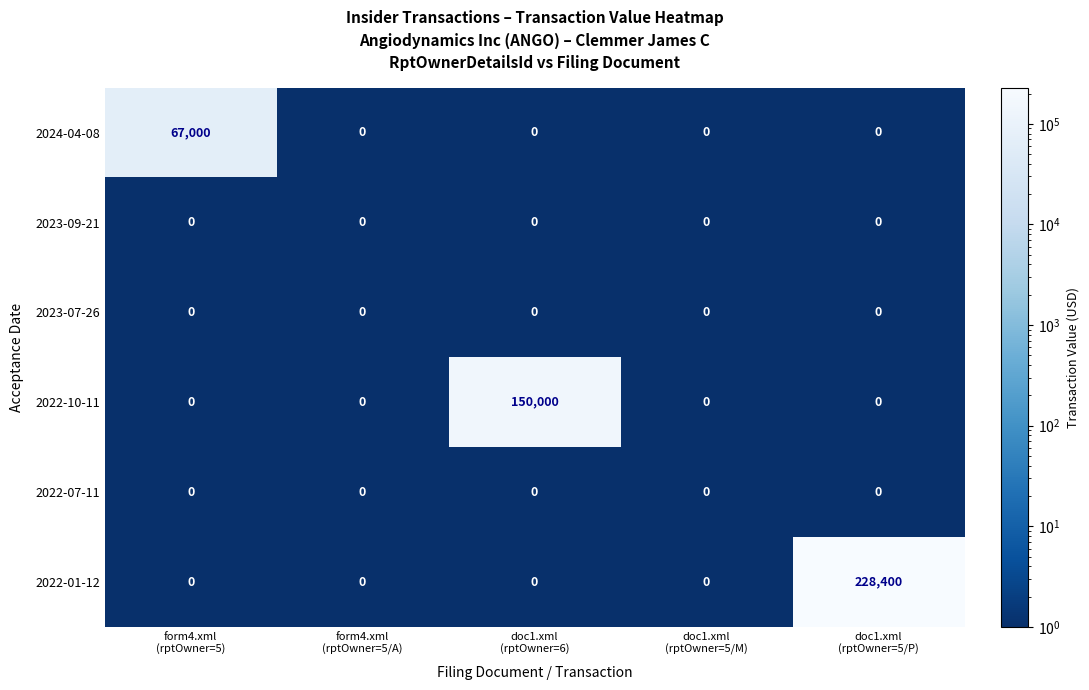

What is the smallest value displayed?

0